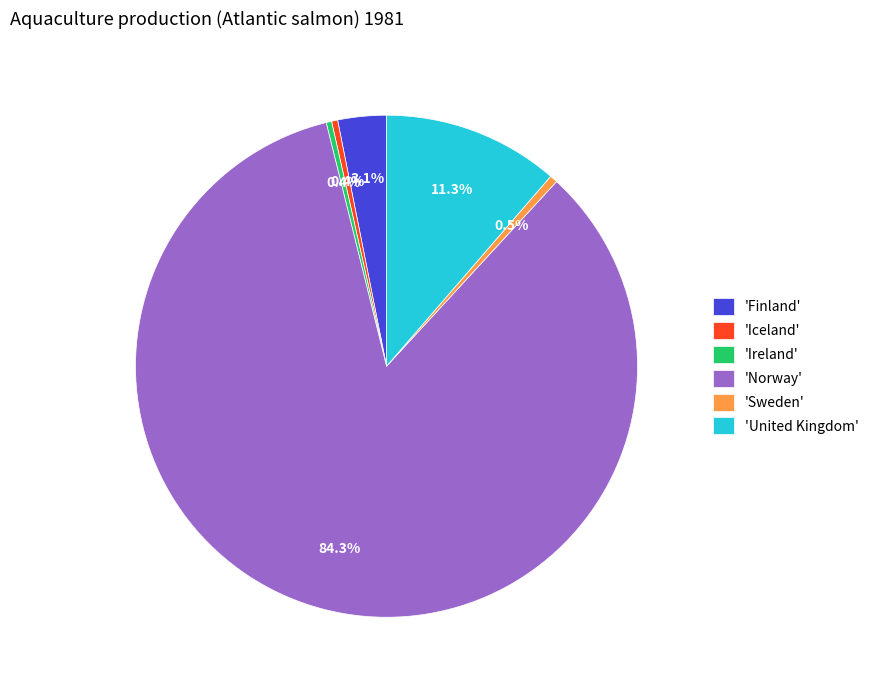

Between 'Finland' and 'Sweden', which is larger?

'Finland'